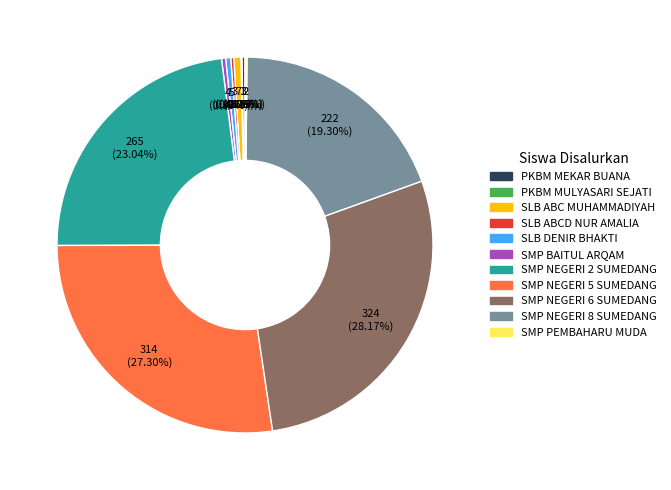

Combined, do SLB ABC MUHAMMADIYAH and SLB DENIR BHAKTI account for over 50%?

No